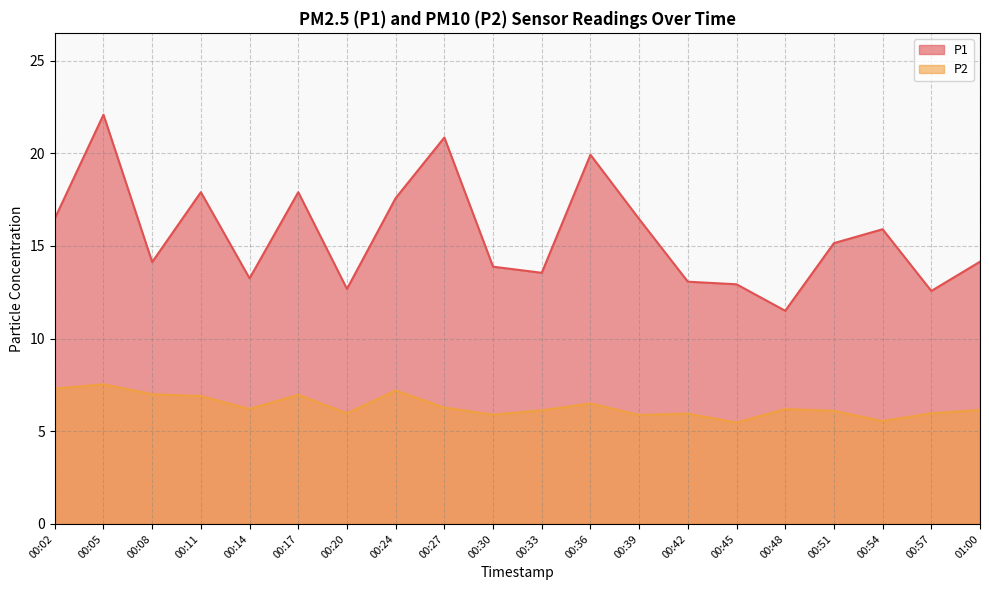

What is the minimum value shown in the chart?

5.5